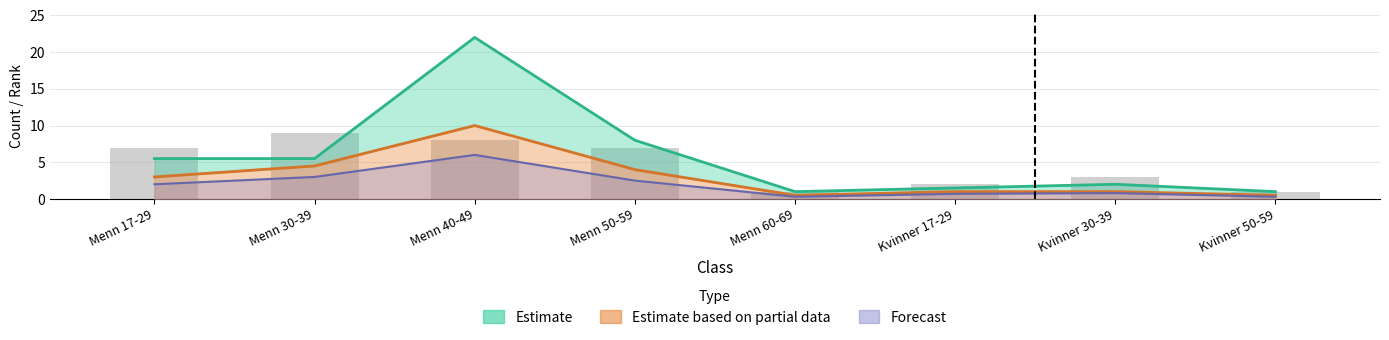

Reading left to right, what are all the values shown in this chart?

Estimate: 5.5	5.5	22.0	8.0	1.0	1.5	2.0	1.0
Estimate based on partial data: 3.0	4.5	10.0	4.0	0.5	1.0	1.0	0.5
Forecast: 2.0	3.0	6.0	2.5	0.3	0.7	0.8	0.3